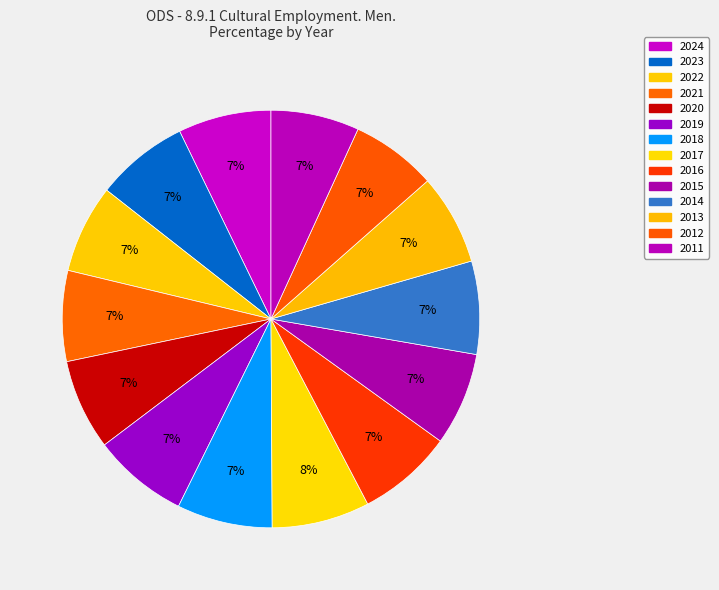

How many segments does this pie chart have?

14